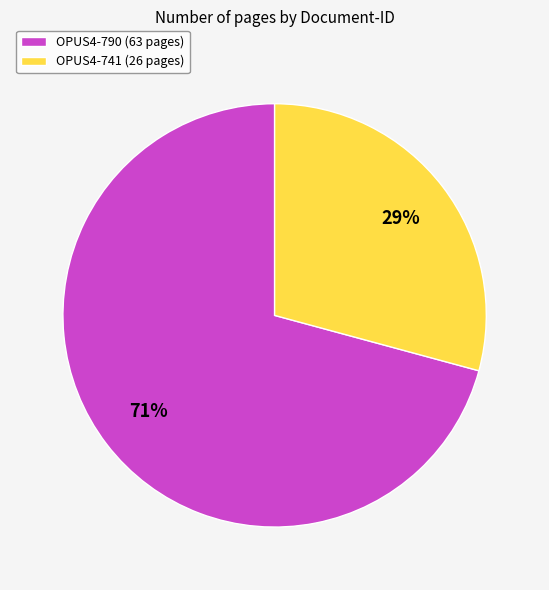

Does any single category account for the majority?

Yes